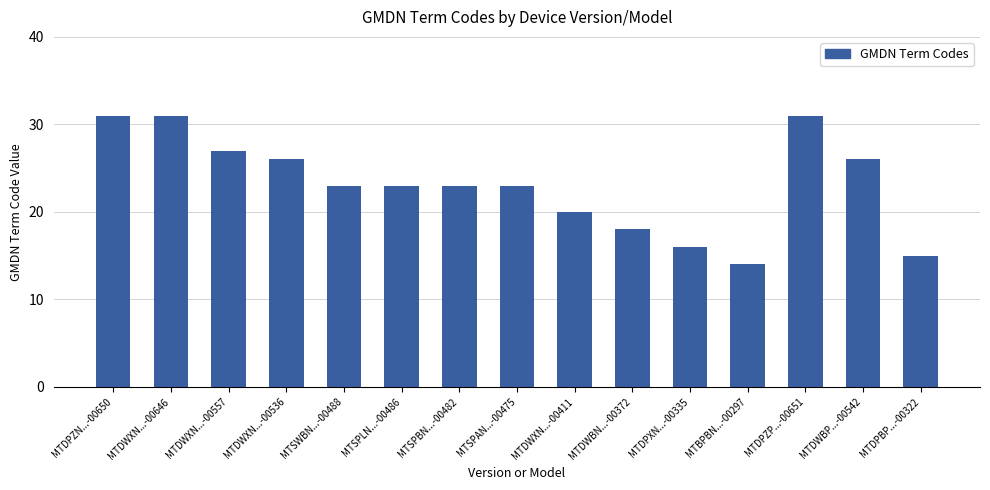

Which category has the lowest value across all series?

MTBPBN...-00297